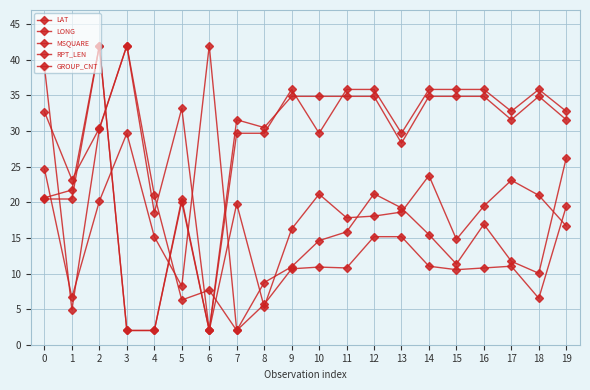

How many lines are shown in the chart?

5